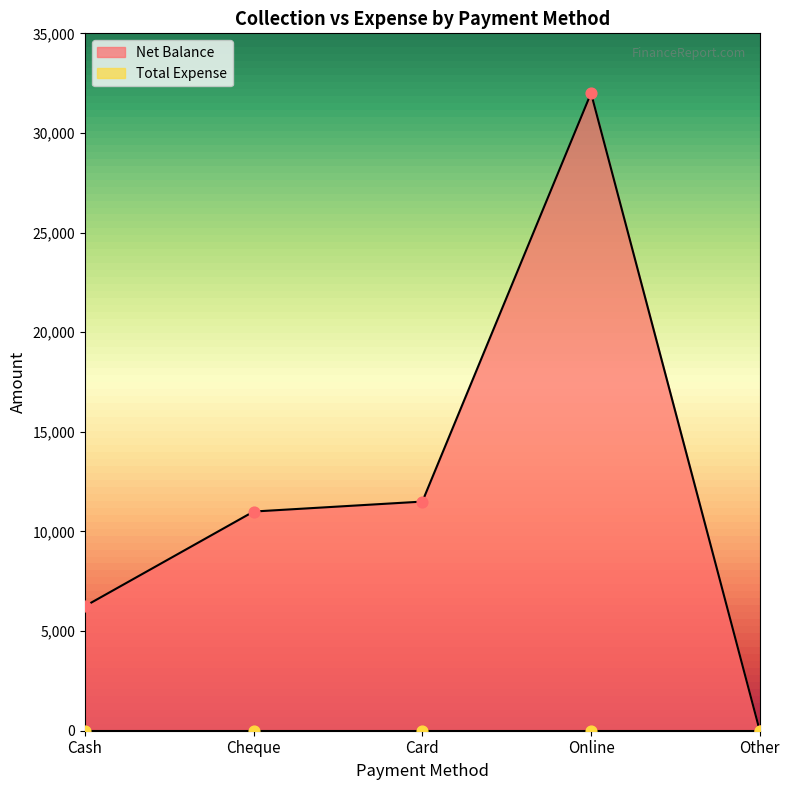

Between Cash and Other, which is larger?

Cash